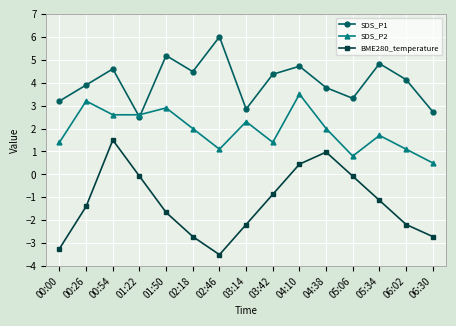

Which series has the largest range (max minus min)?

BME280_temperature